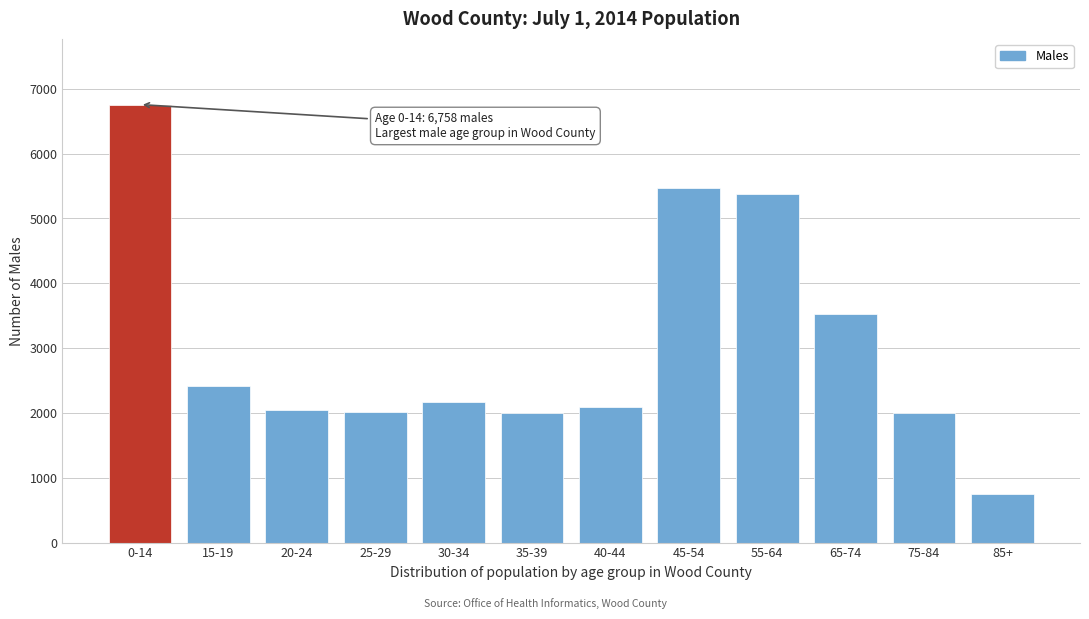

What is the approximate value at 20-24?

2050